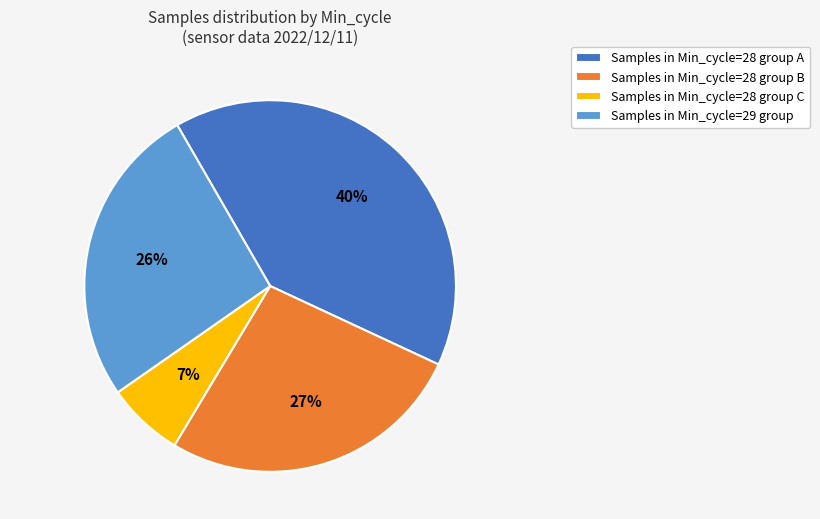

Count the number of slices in the pie.

4